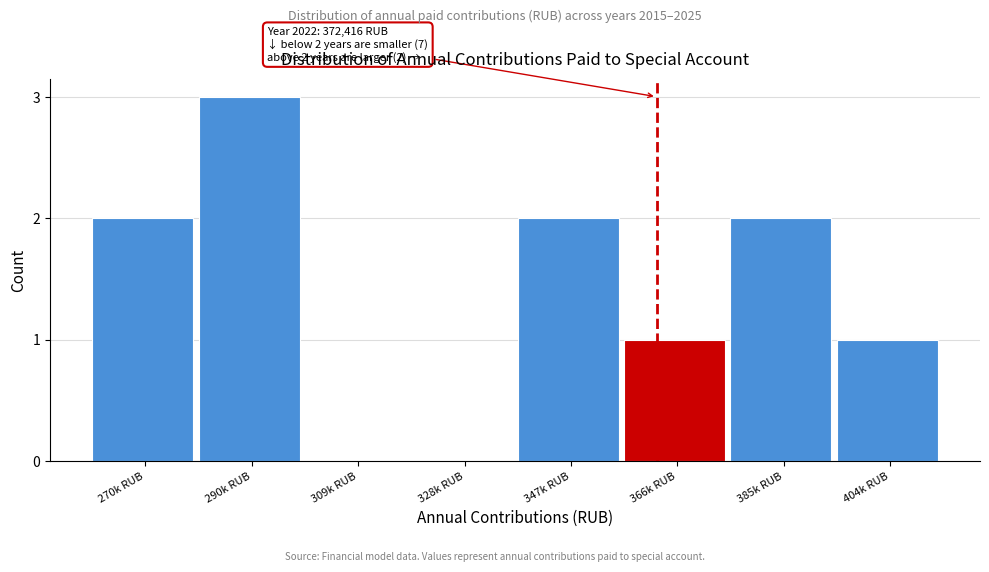

Reading left to right, what are all the values shown in this chart?

270k RUB=2	290k RUB=3	309k RUB=0	328k RUB=0	347k RUB=2	366k RUB=1	385k RUB=2	404k RUB=1